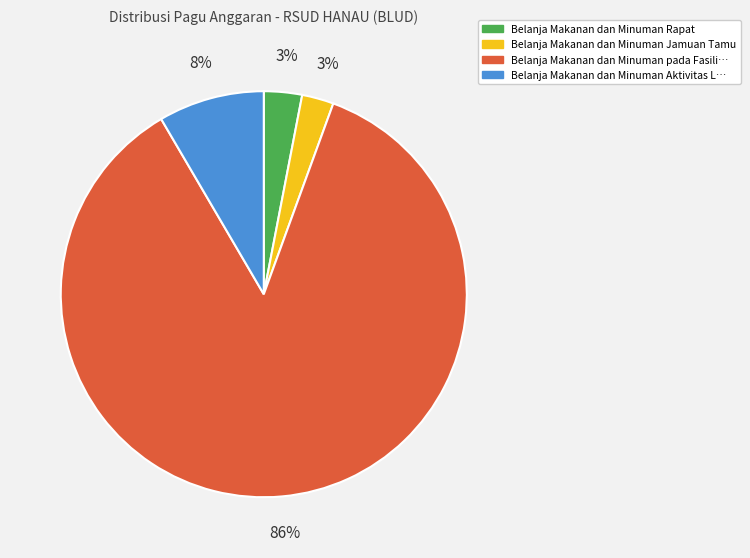

To the nearest percent, what is the difference between the largest and smallest slice percentages?

83%